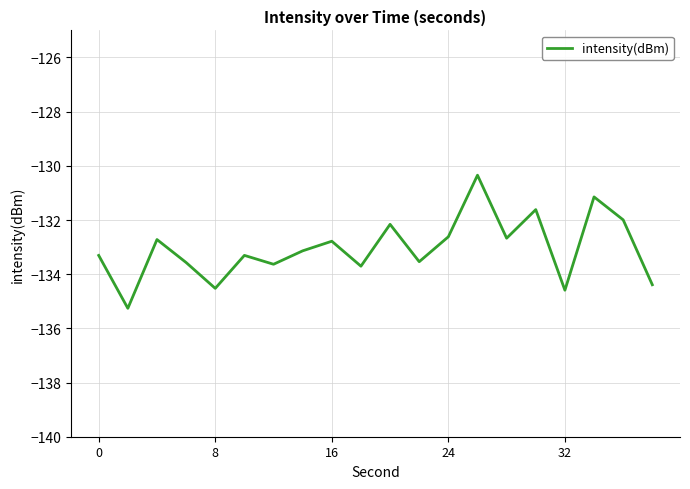

What is the difference between the maximum and minimum values?

4.9